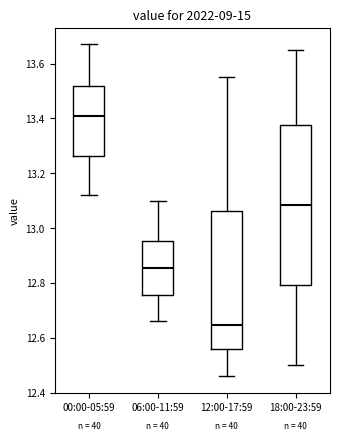

Comparing the boxes themselves (not the whiskers), which one is the tallest?

18:00-23:59